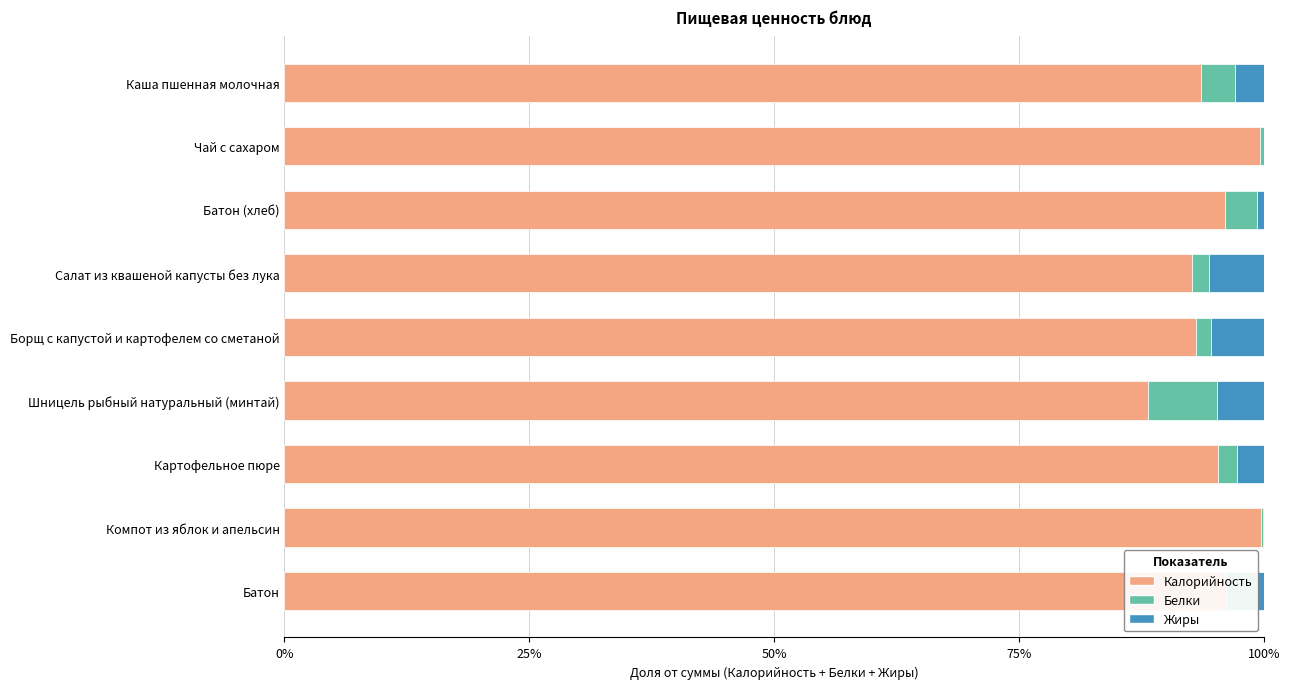

What is the sum of all Калорийность values?

854.3